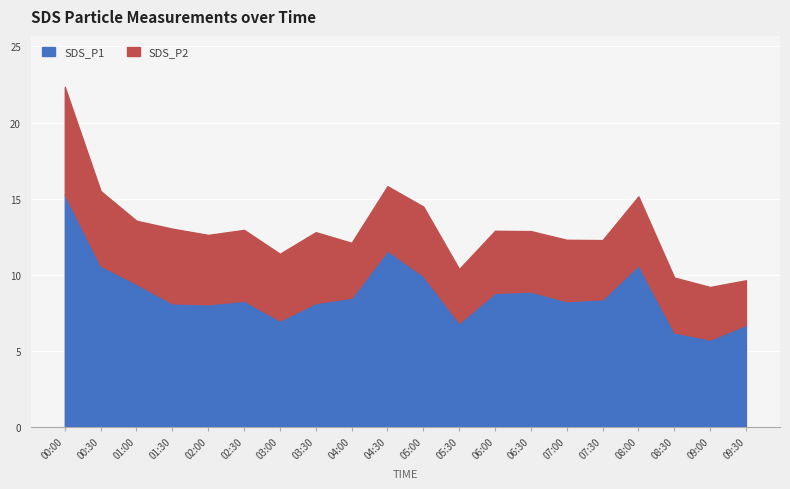

What is the minimum value shown in the chart?

2.9